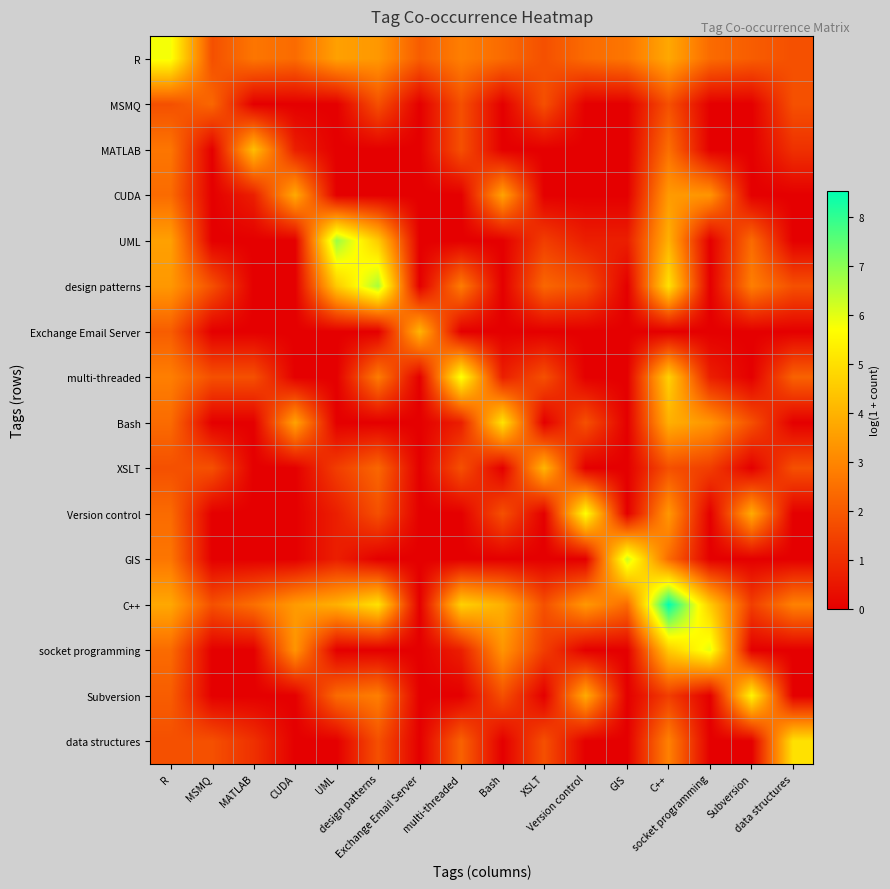

Between CUDA and multi-threaded, which series saw the biggest shift?

multi-threaded